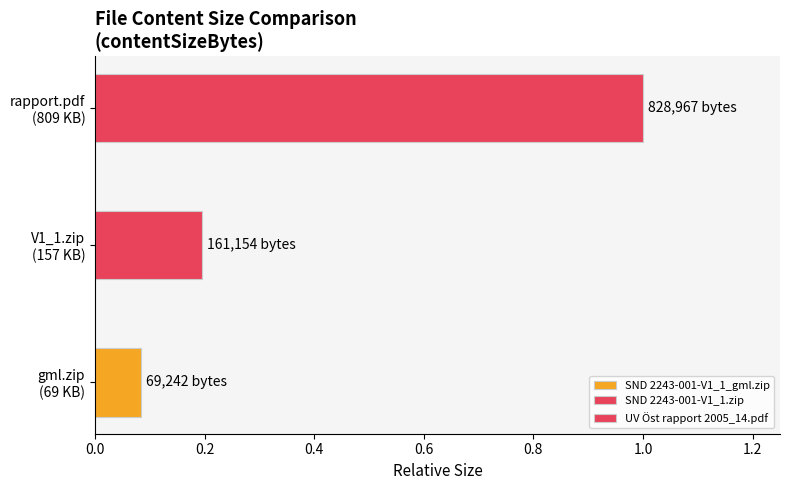

How many values exceed 161154?

1